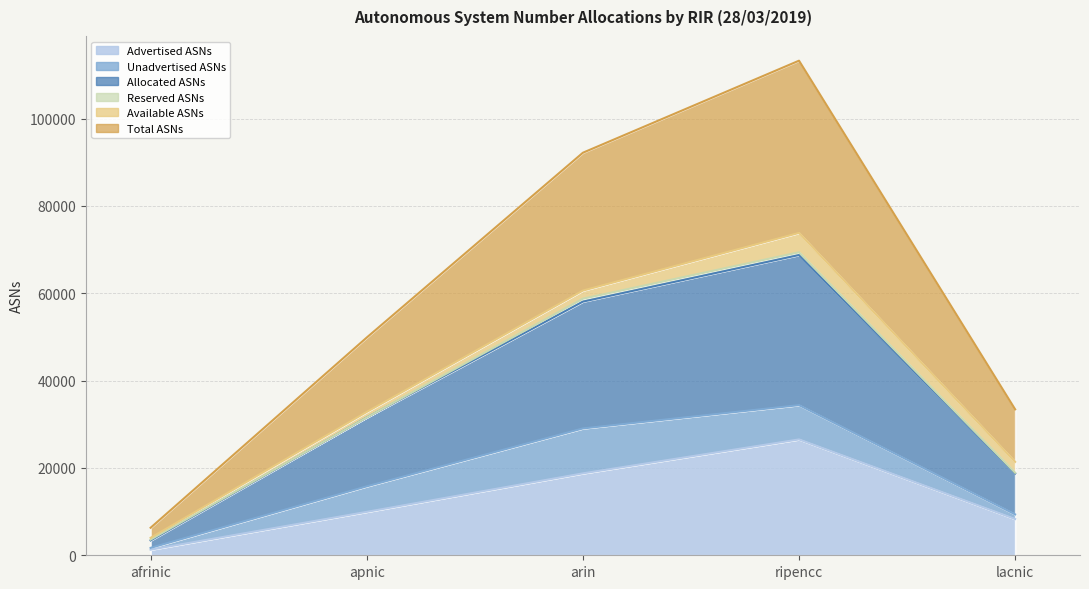

Which label corresponds to the largest value in the chart?

ripencc